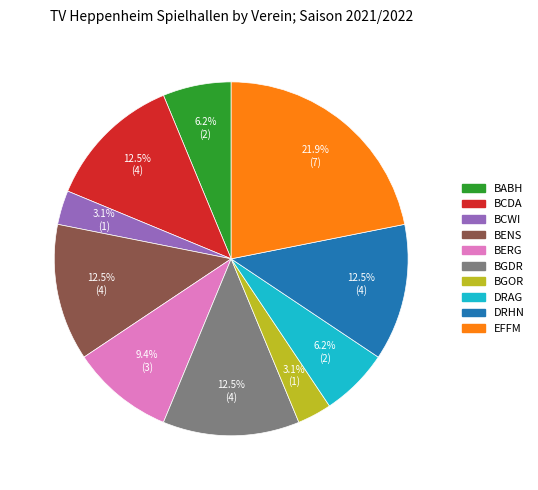

Which slice is the largest?

EFFM